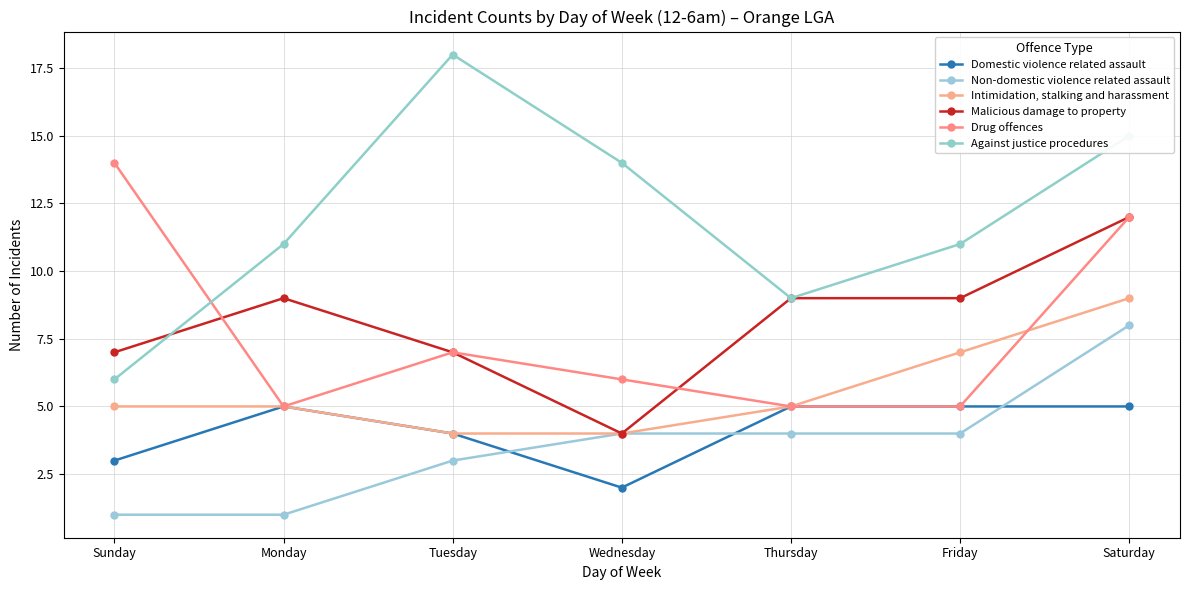

Reading left to right, what are all the values shown in this chart?

Domestic violence related assault: 3	5	4	2	5	5	5
Non-domestic violence related assault: 1	1	3	4	4	4	8
Intimidation, stalking and harassment: 5	5	4	4	5	7	9
Malicious damage to property: 7	9	7	4	9	9	12
Drug offences: 14	5	7	6	5	5	12
Against justice procedures: 6	11	18	14	9	11	15